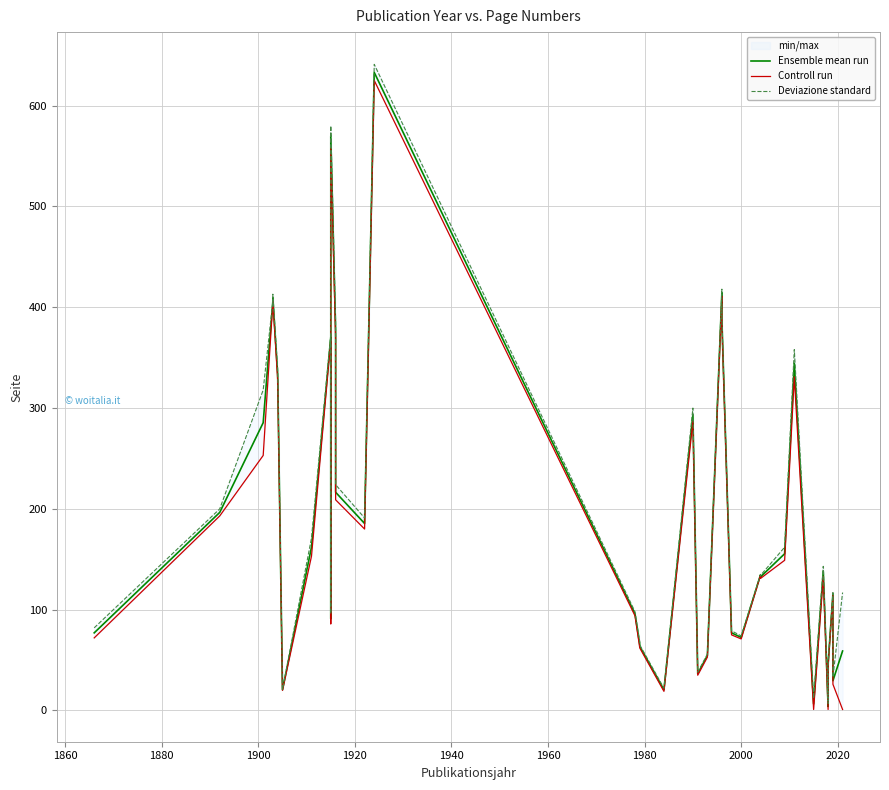

How many values in the Controll run series exceed 134?

18